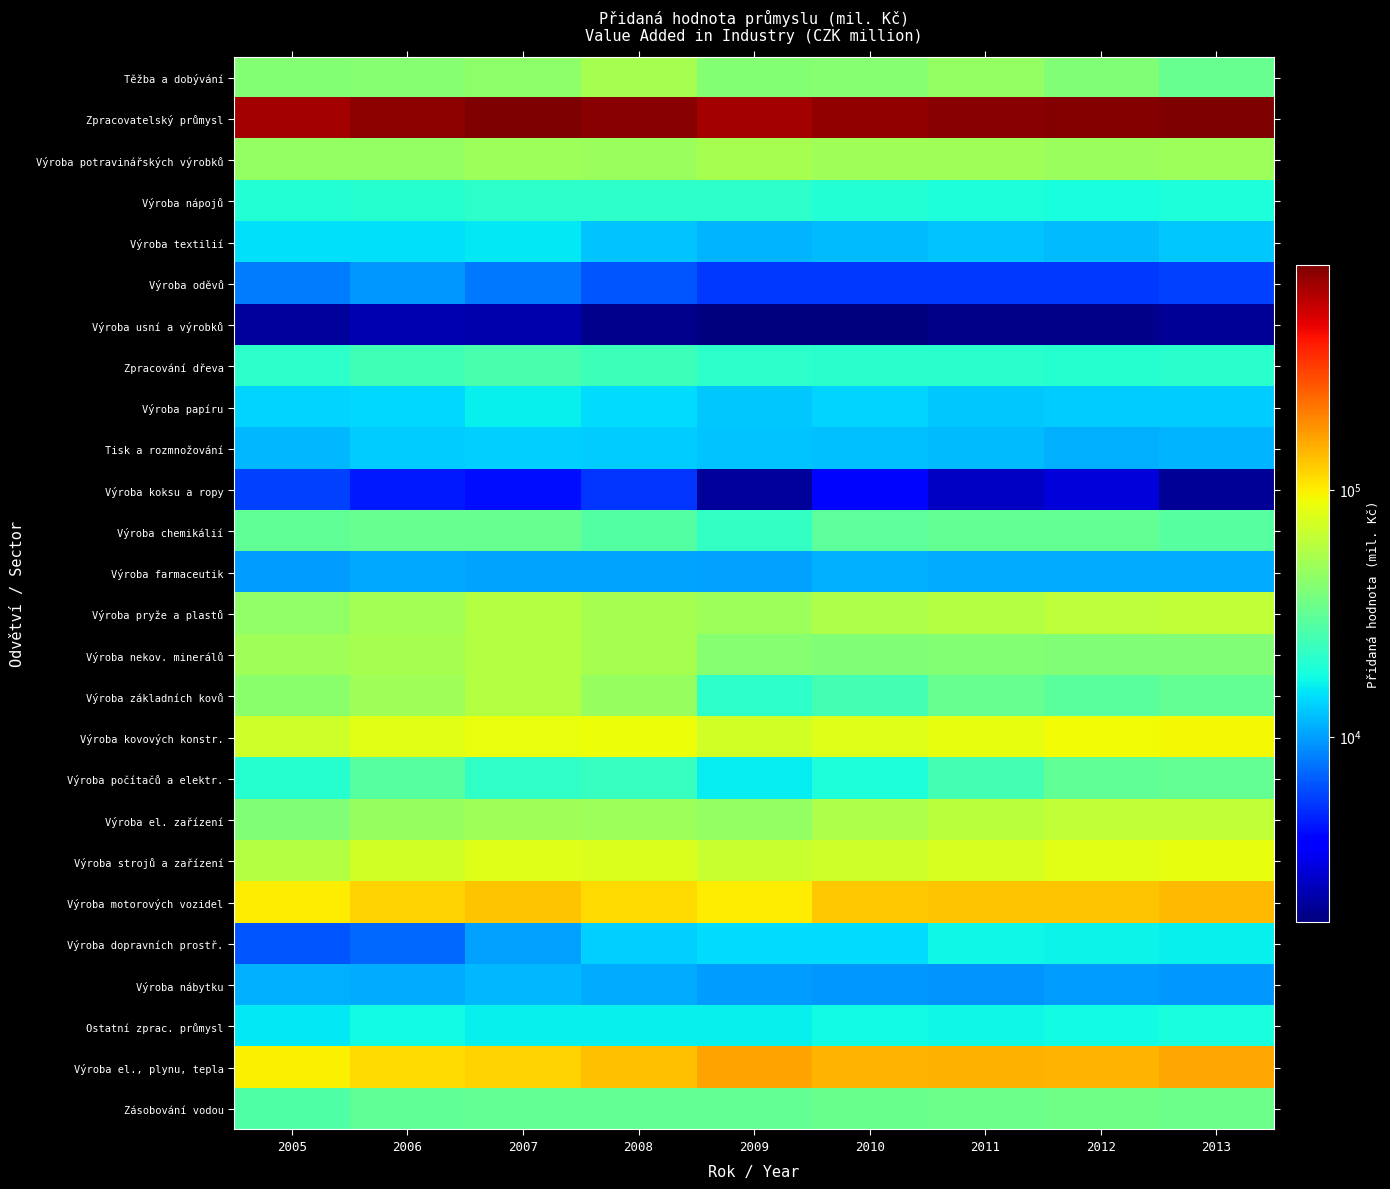

What is the minimum value shown in the chart?

1780